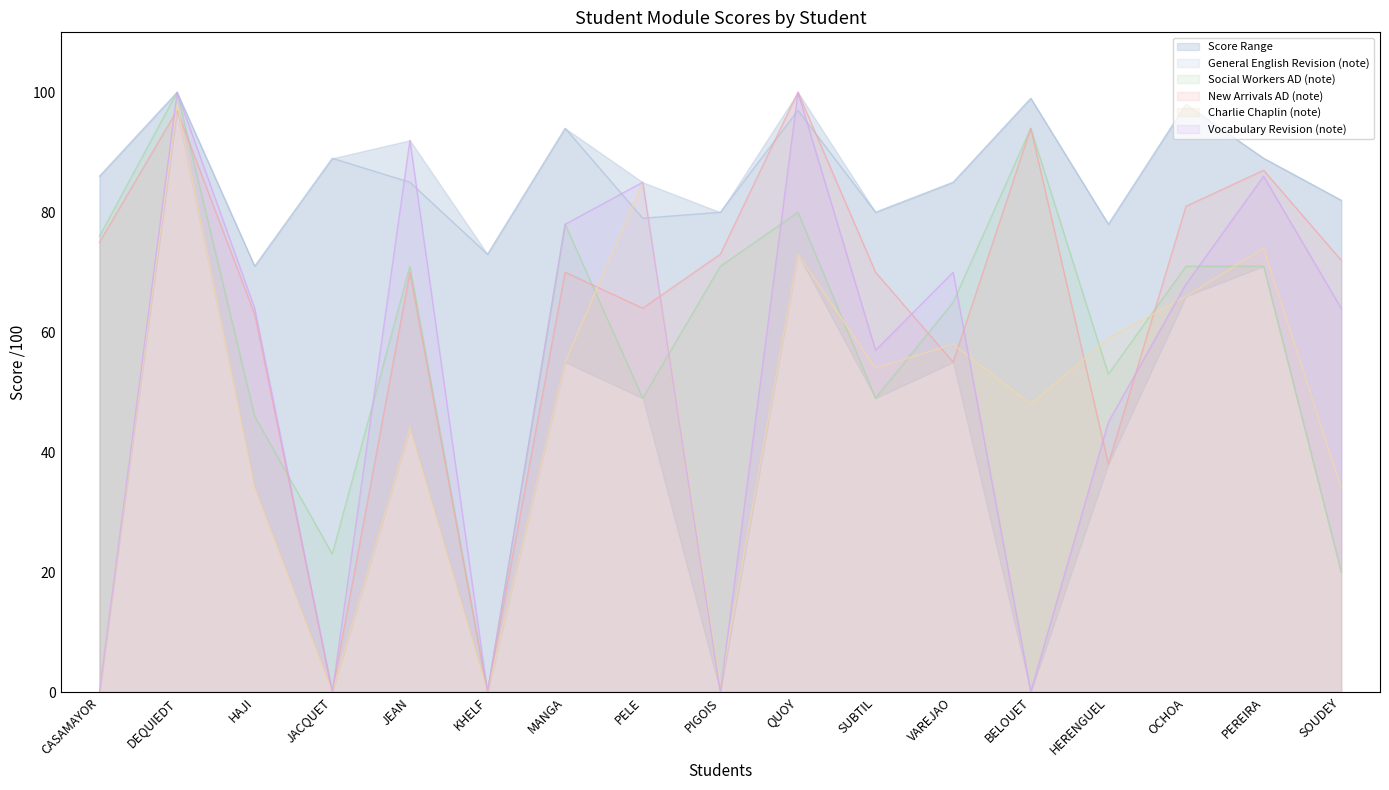

What is the sum of all Vocabulary Revision (note) values?

909